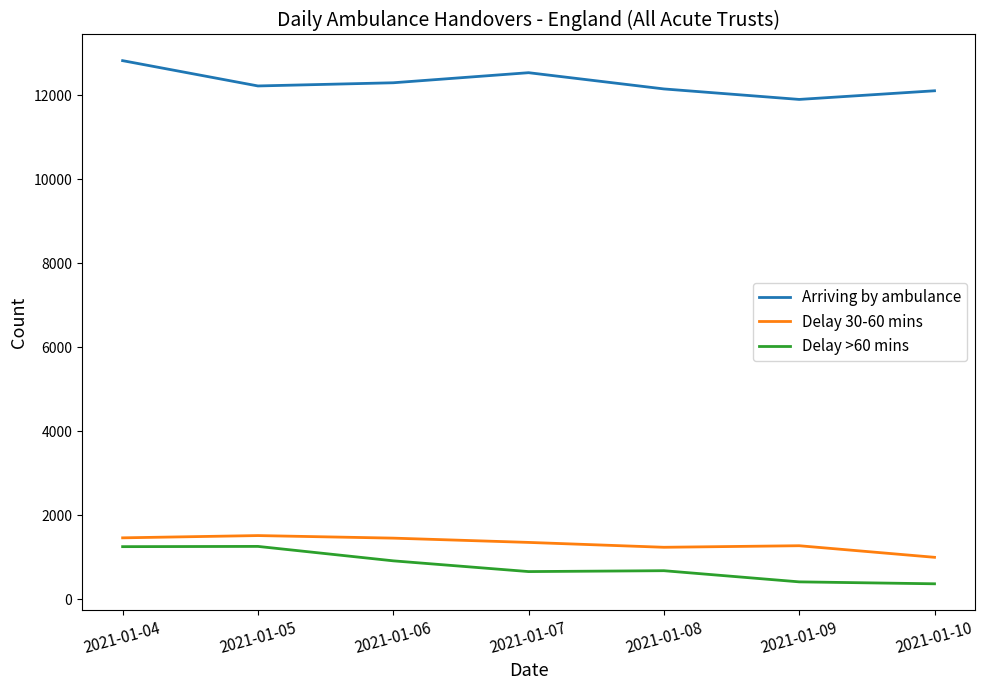

What is the total value across all series at 2021-01-08?

14062